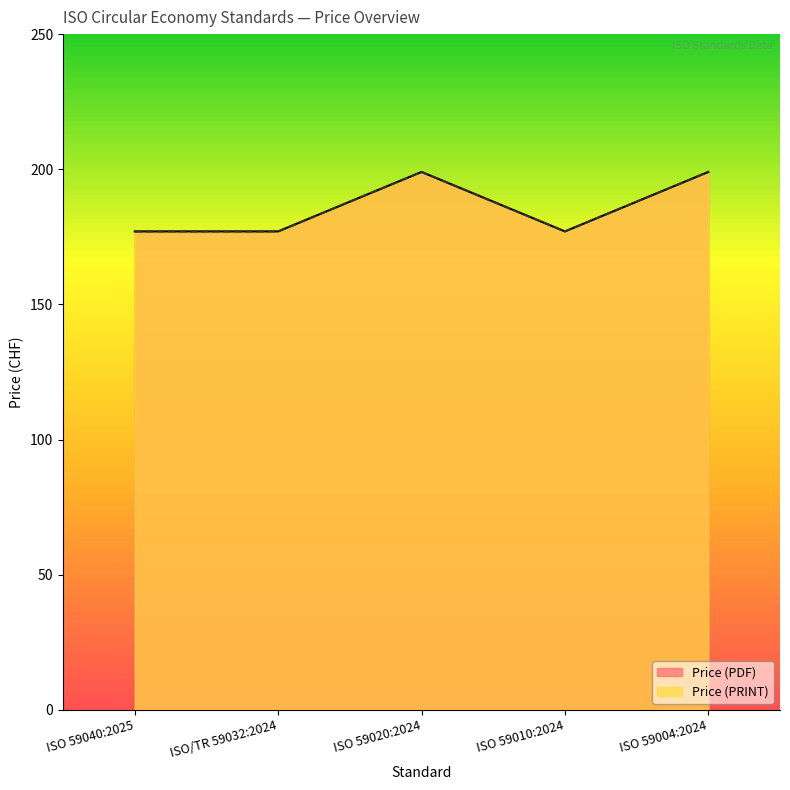

Where is Price (PRINT) nearest to the value 188?

ISO 59040:2025